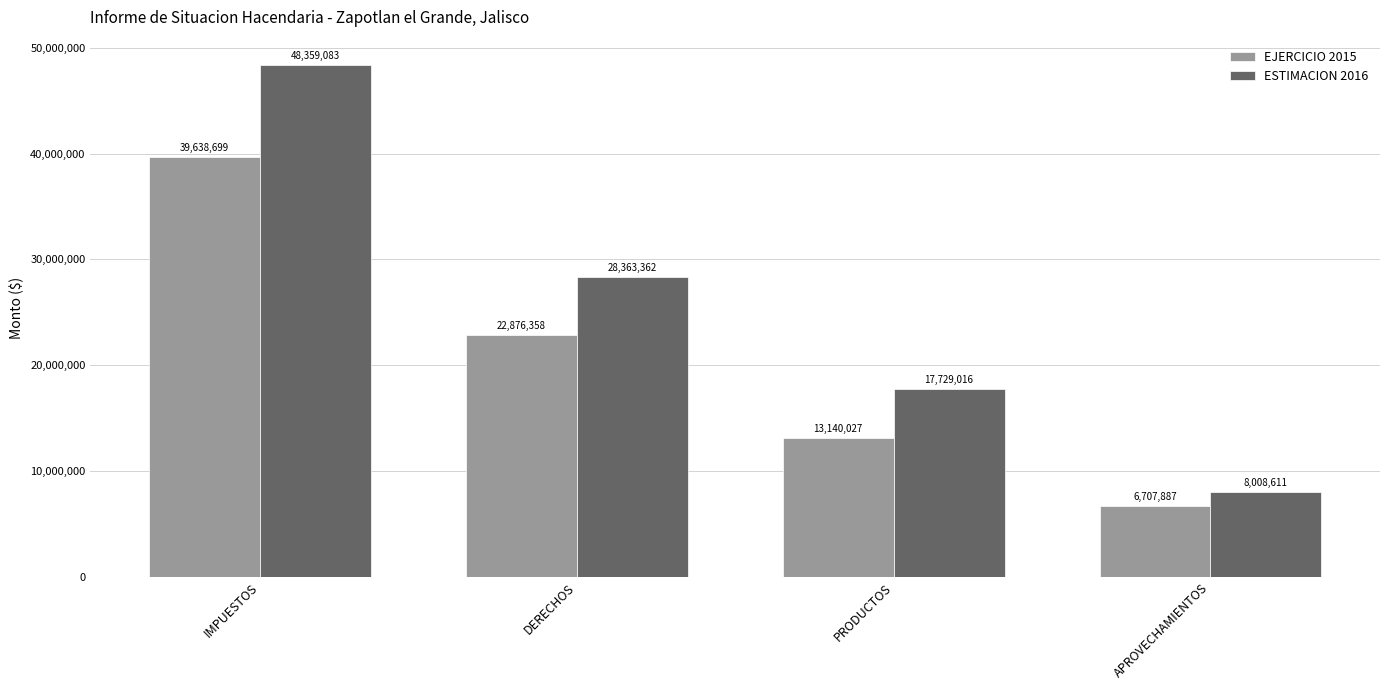

What position from the left is DERECHOS?

2